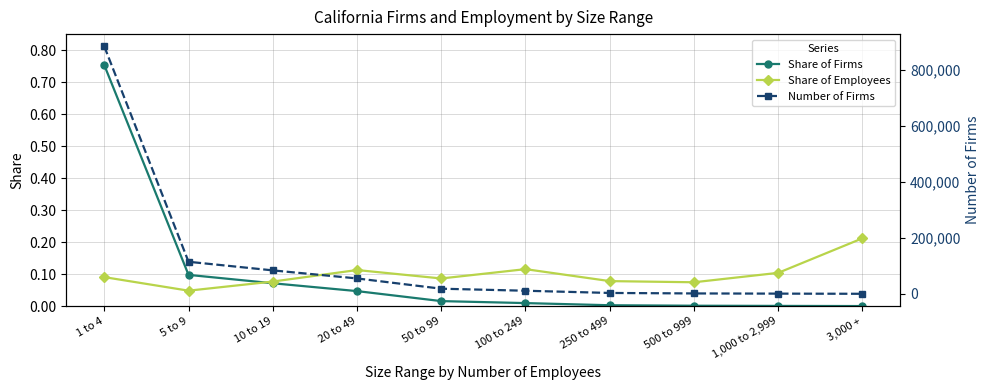

Which series changed the most between 1 to 4 and 1,000 to 2,999?

Number of Firms